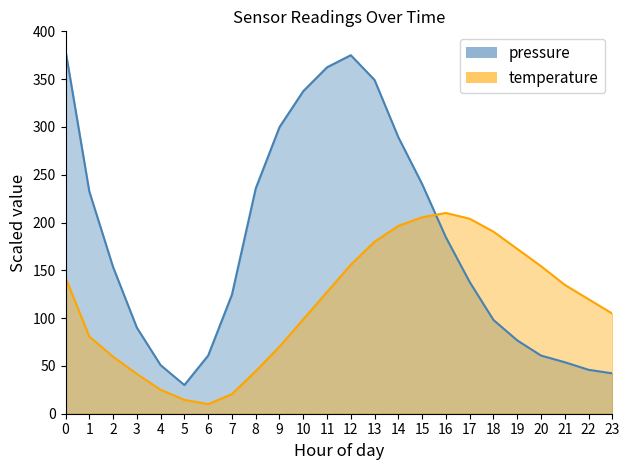

Read the pressure value at 6.

60.9